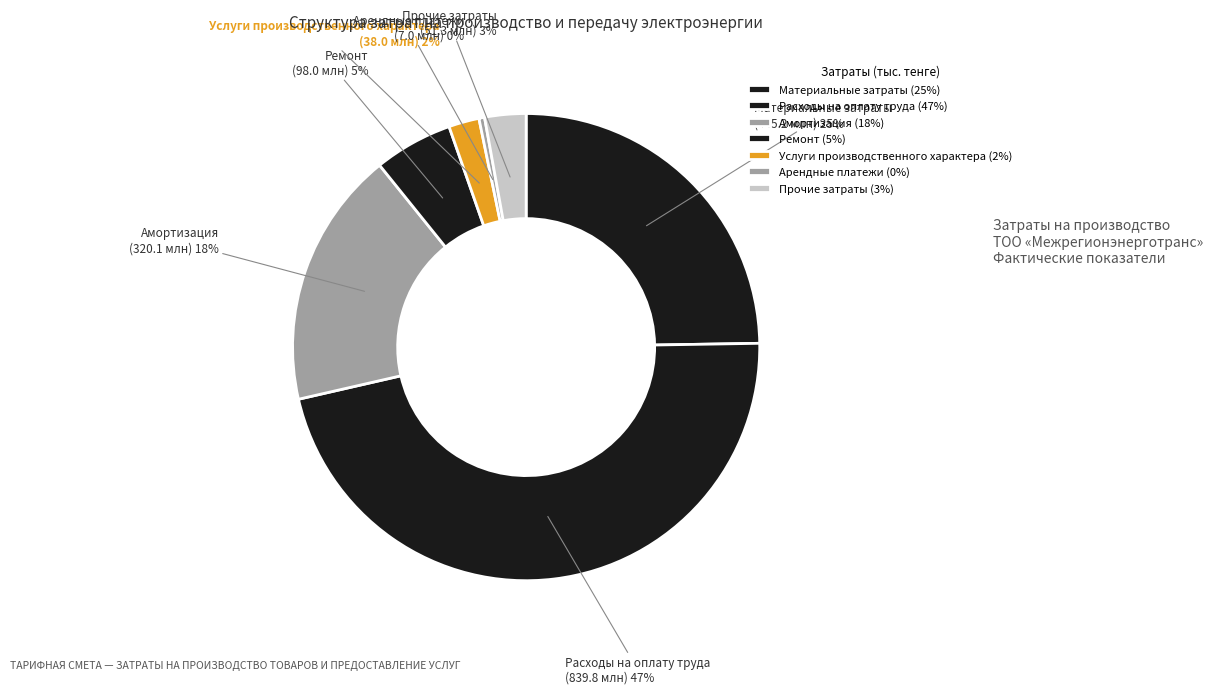

Do Материальные затраты and Амортизация together represent more than half of the pie?

No